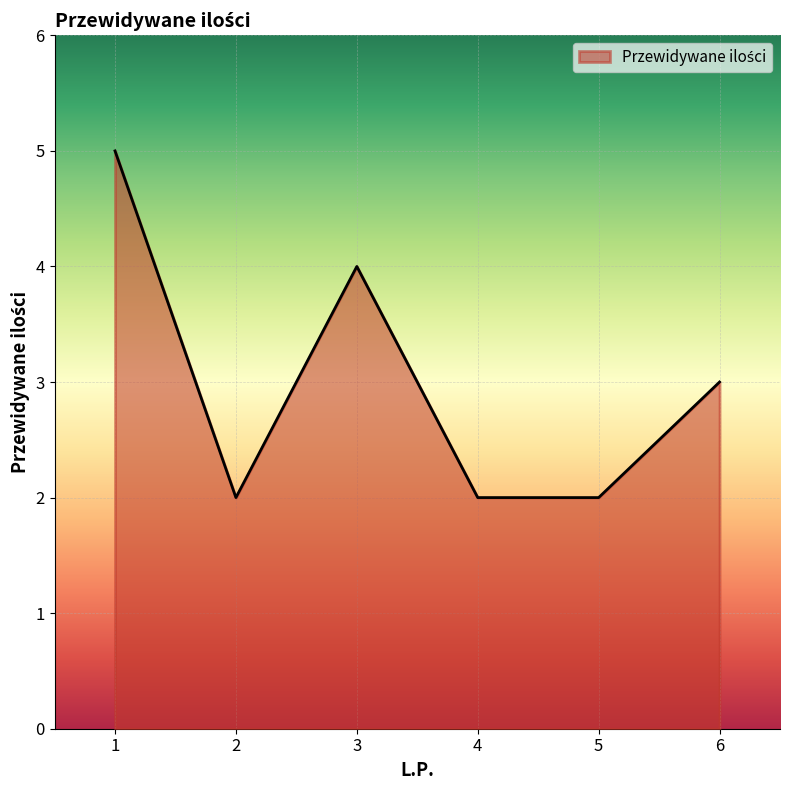

Reading left to right, extract all data points from this chart.

1=5	2=2	3=4	4=2	5=2	6=3